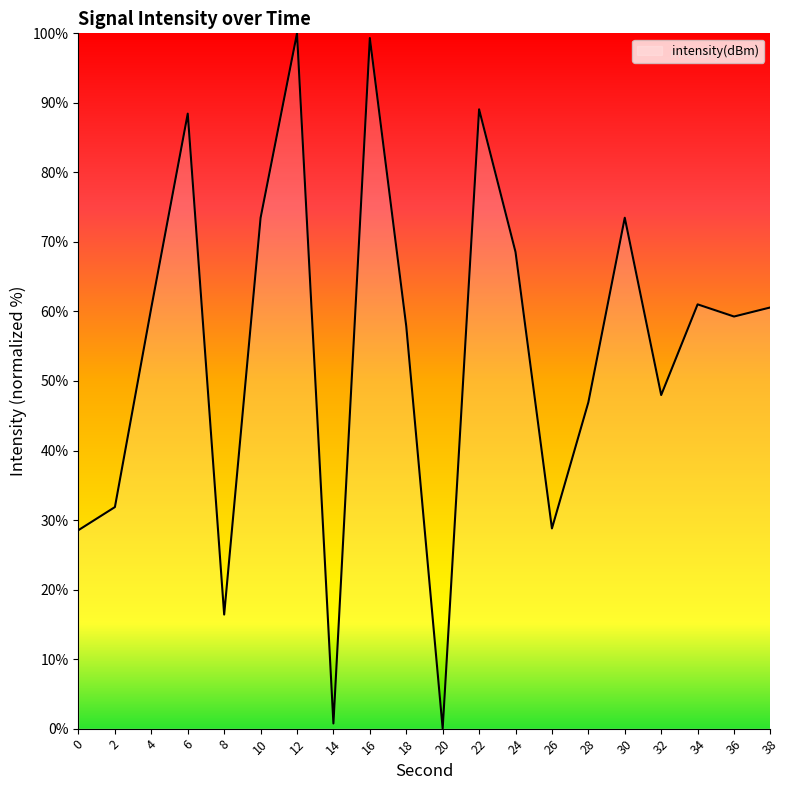

What is the difference between the maximum and minimum values?

100.0